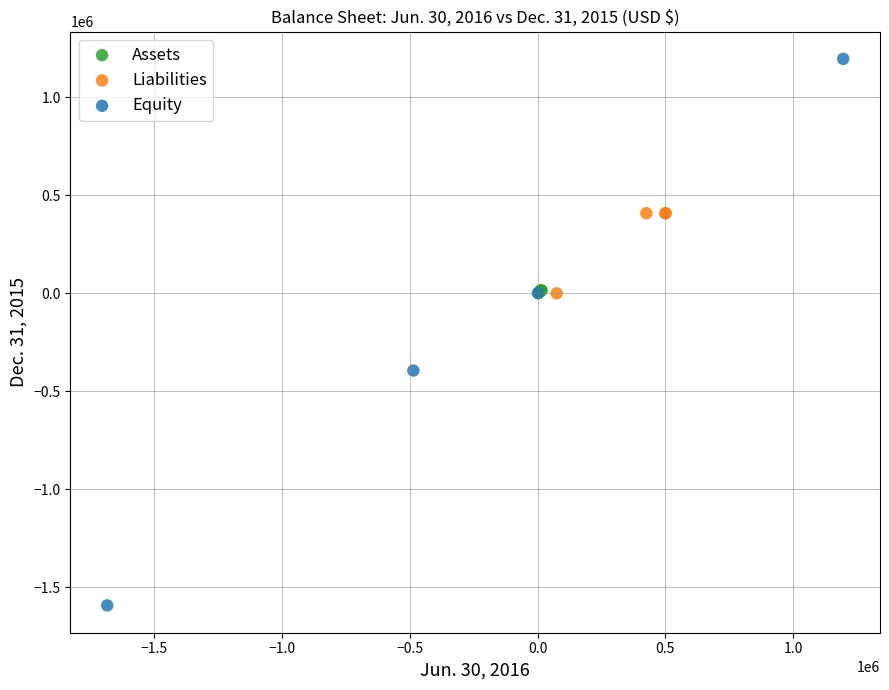

Which series contains the lowest Y value?

Equity